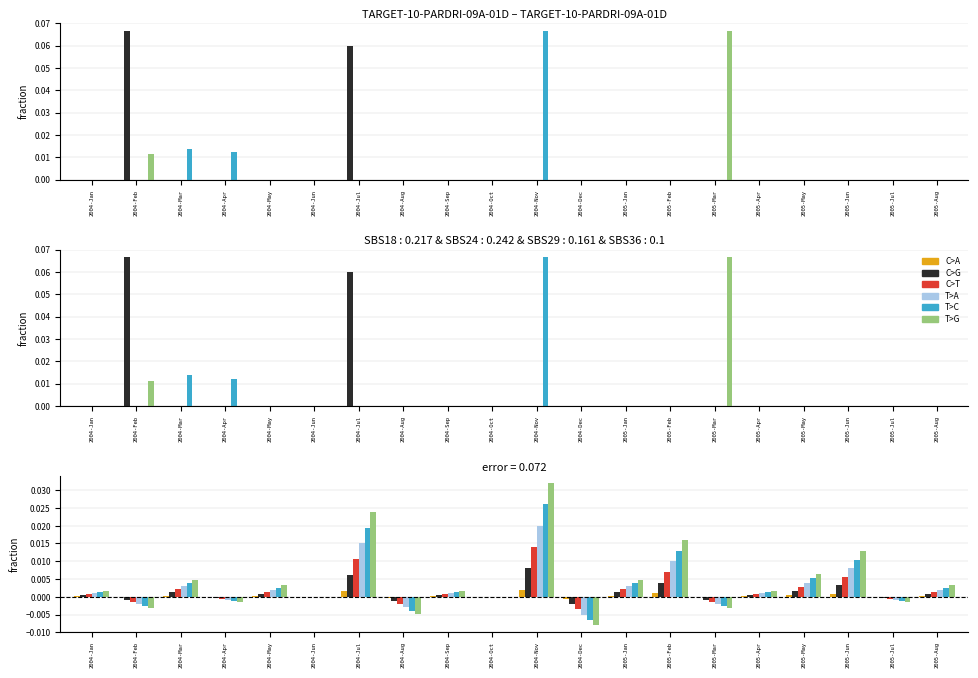

Which category has the highest value across all series?

2004-Nov